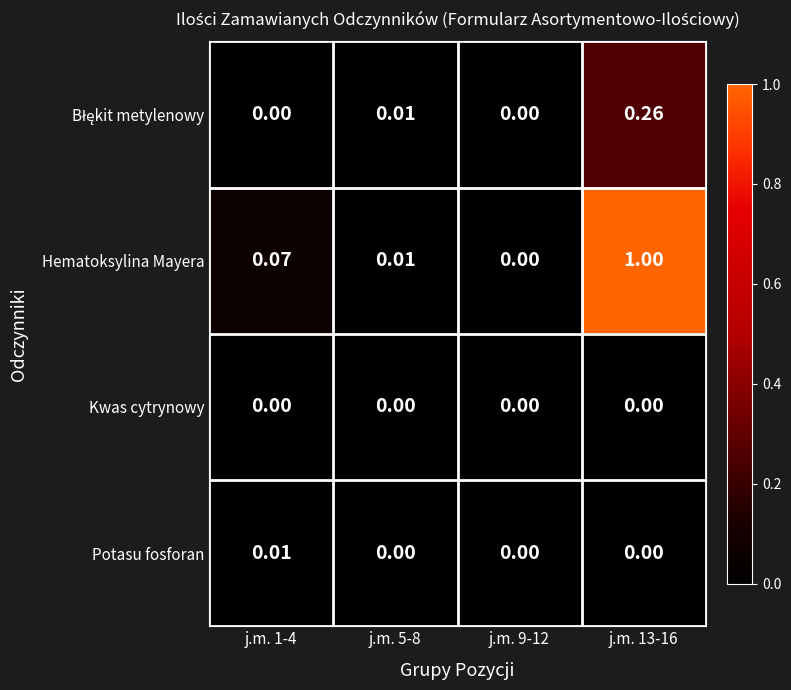

Which series has the largest range (max minus min)?

Hematoksylina Mayera